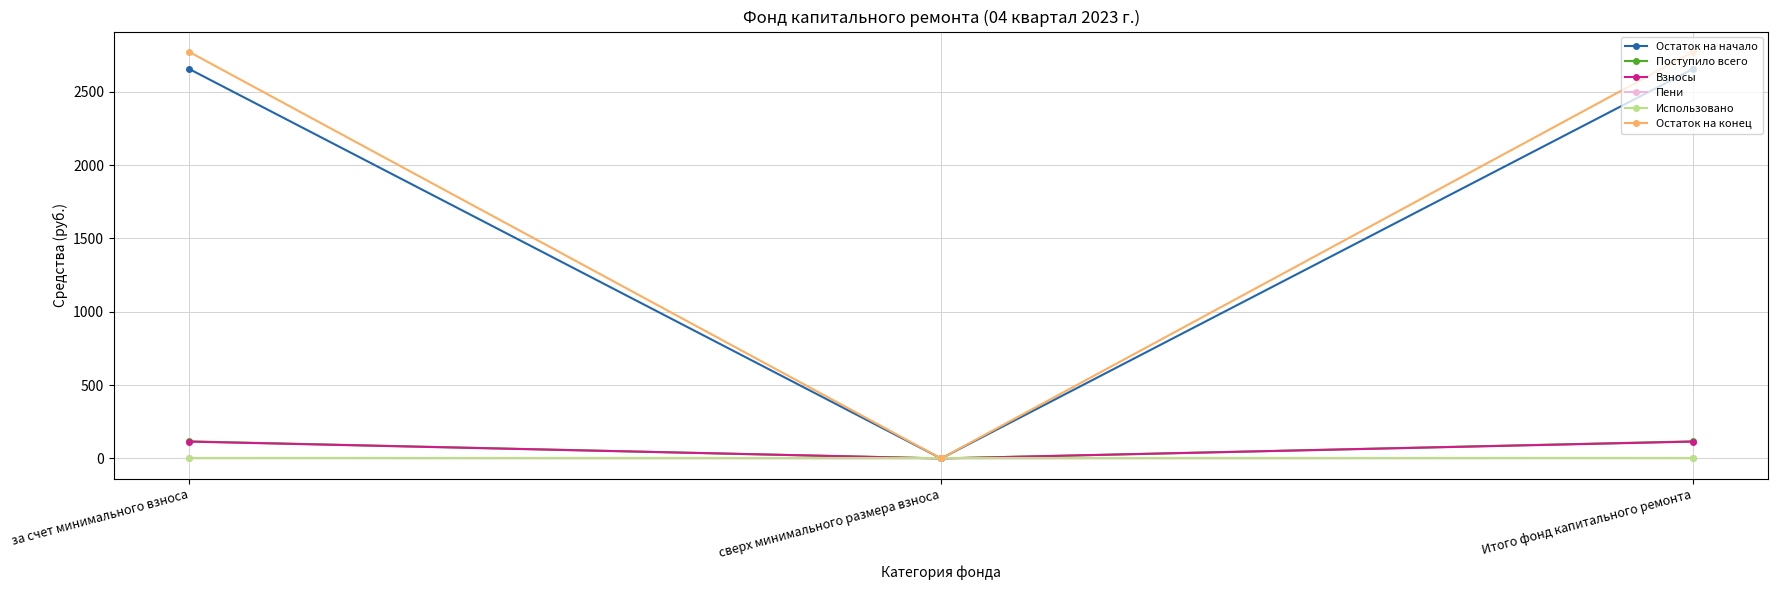

What is the greatest value displayed?

2771.8